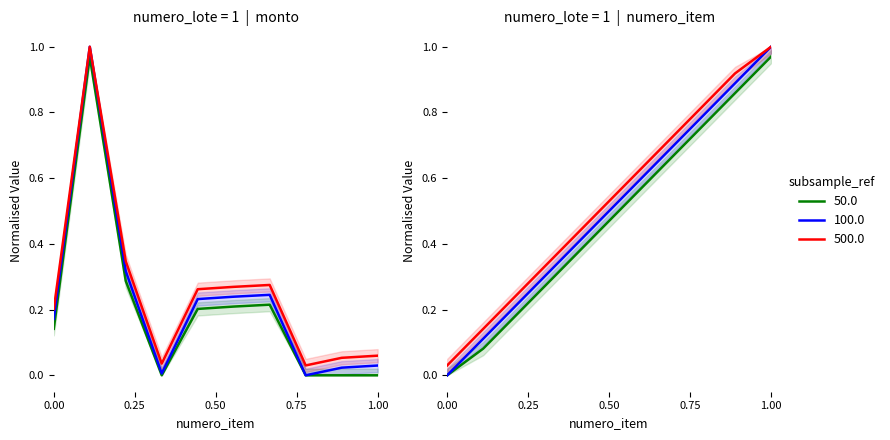

True or false: numero_item has a value of 0.5 at 8.

False